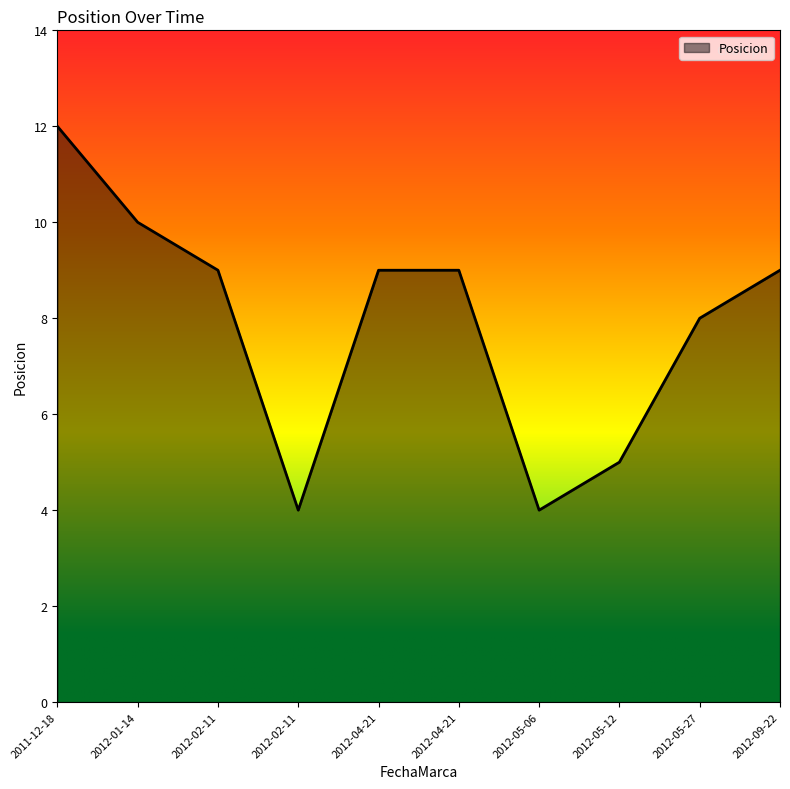

Rank the categories by value from highest to lowest.

2011-12-18, 2012-01-14, 2012-02-11, 2012-04-21, 2012-04-21, 2012-09-22, 2012-05-27, 2012-05-12, 2012-02-11, 2012-05-06